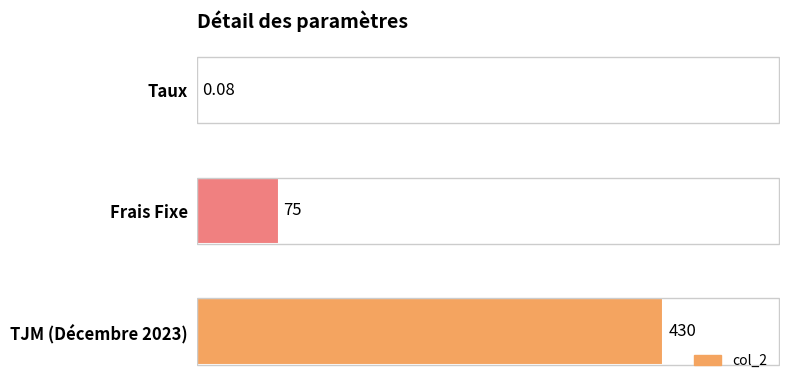

Where is the data nearest to the value 215?

Frais Fixe